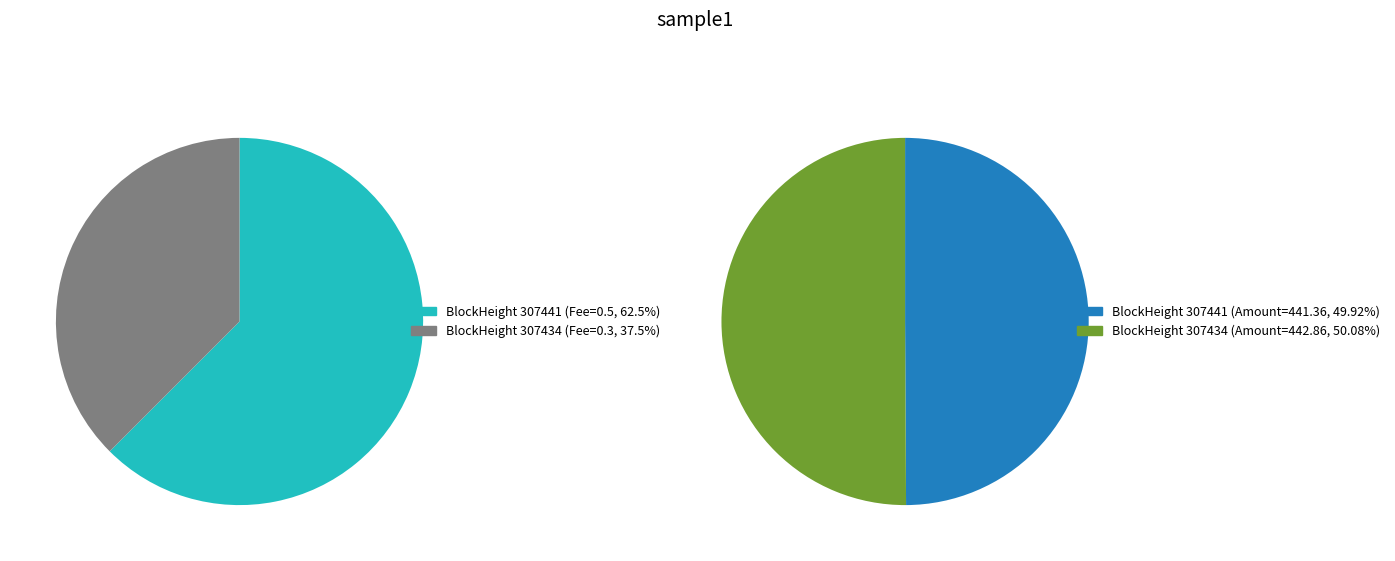

Rank the series by their maximum value, from highest to lowest.

Amount, Fee